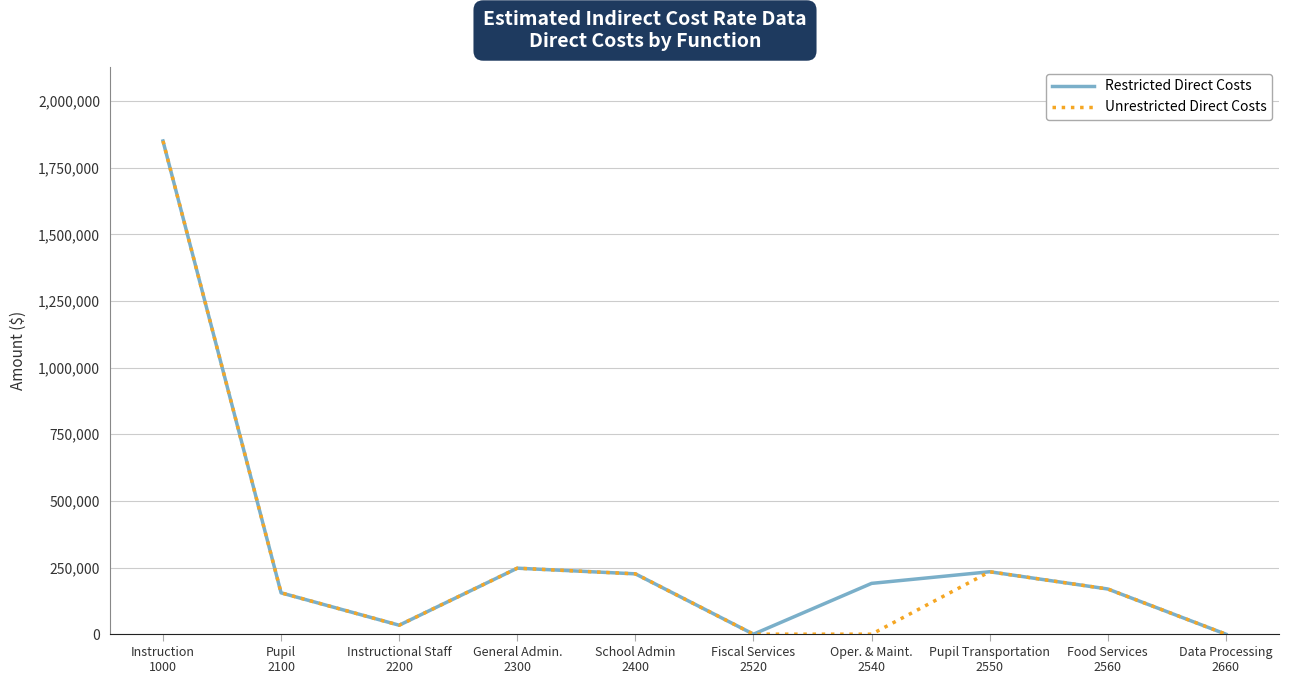

What is the difference between the maximum and minimum values in the Restricted Direct Costs series?

1850023